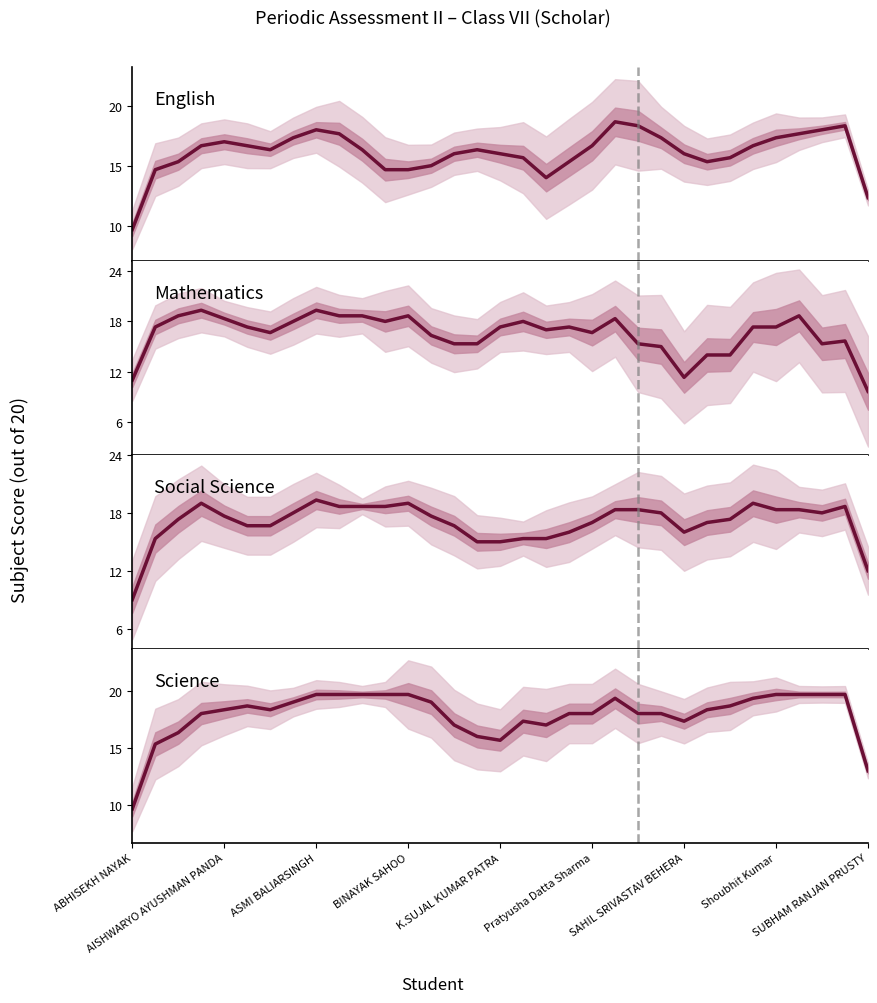

At how many categories does at least one series exceed 17?

28